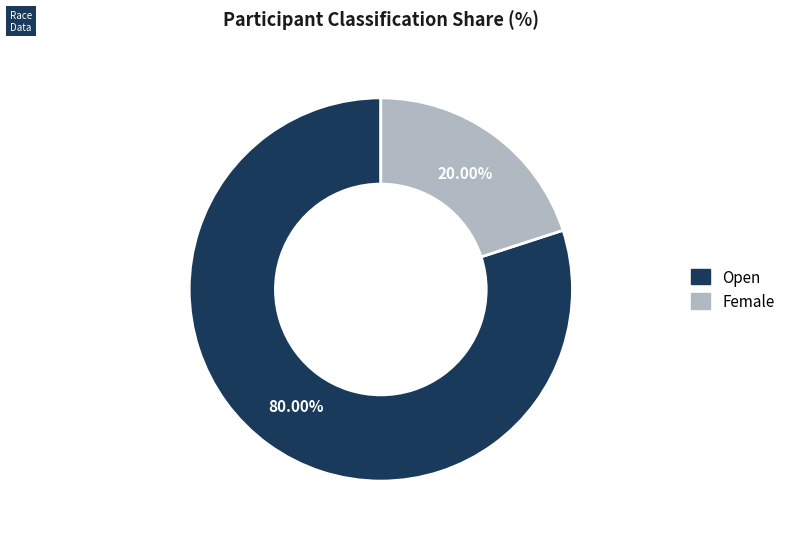

Between Female and Open, which is larger?

Open